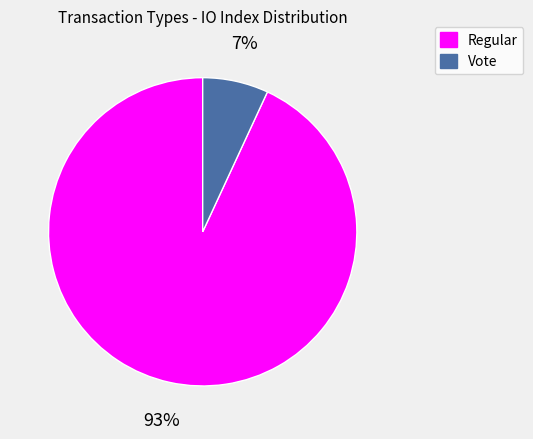

Does any single category account for the majority?

Yes